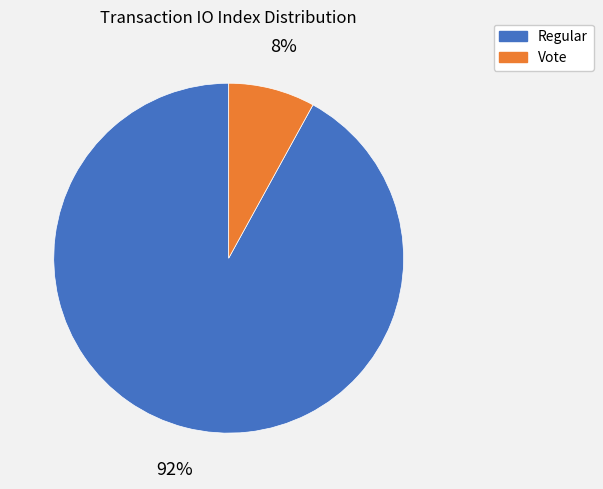

Is there any slice that represents more than half of the pie?

Yes